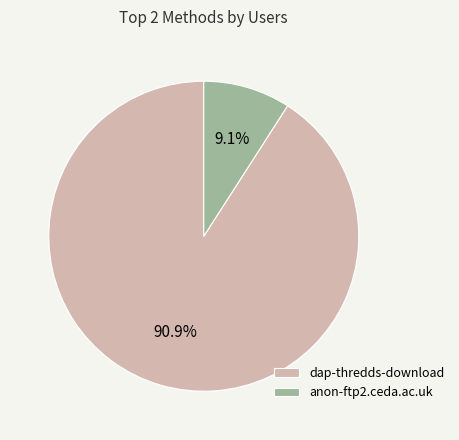

Is dap-thredds-download the majority of the pie?

Yes